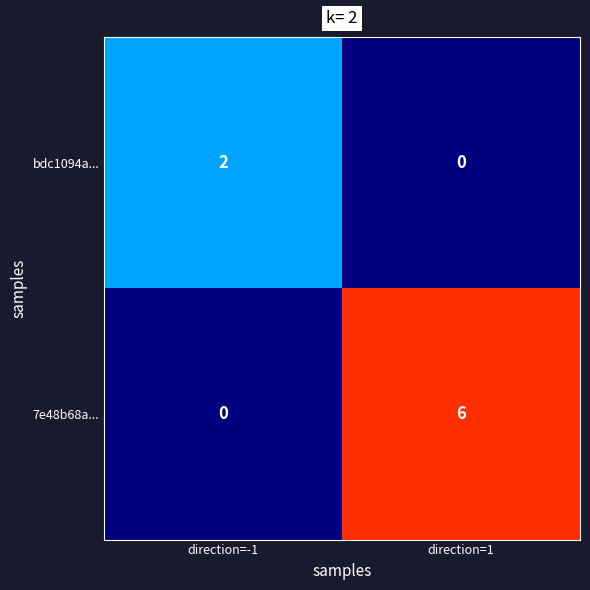

Which series has the largest total across all categories?

7e48b68a...